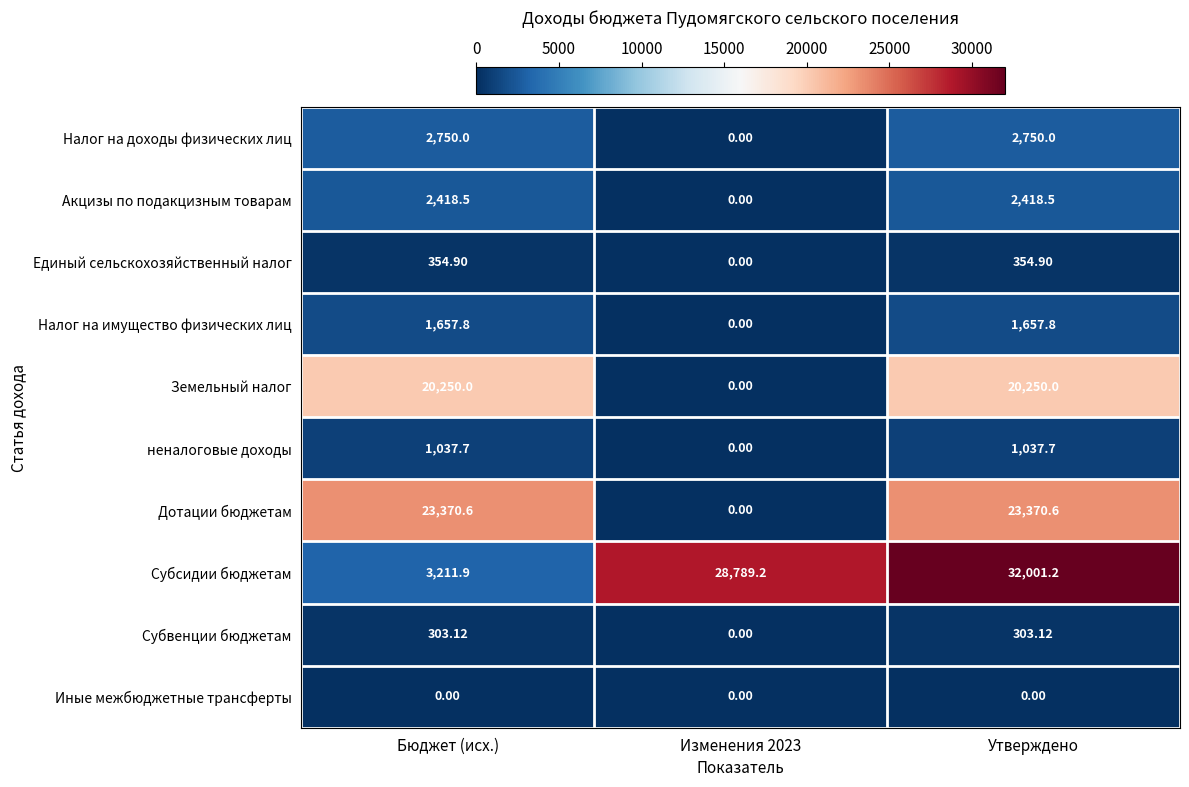

List the series in order of their peak value, lowest first.

Иные межбюджетные трансферты, Субвенции бюджетам, Единый сельскохозяйственный налог, неналоговые доходы, Налог на имущество физических лиц, Акцизы по подакцизным товарам, Налог на доходы физических лиц, Земельный налог, Дотации бюджетам, Субсидии бюджетам